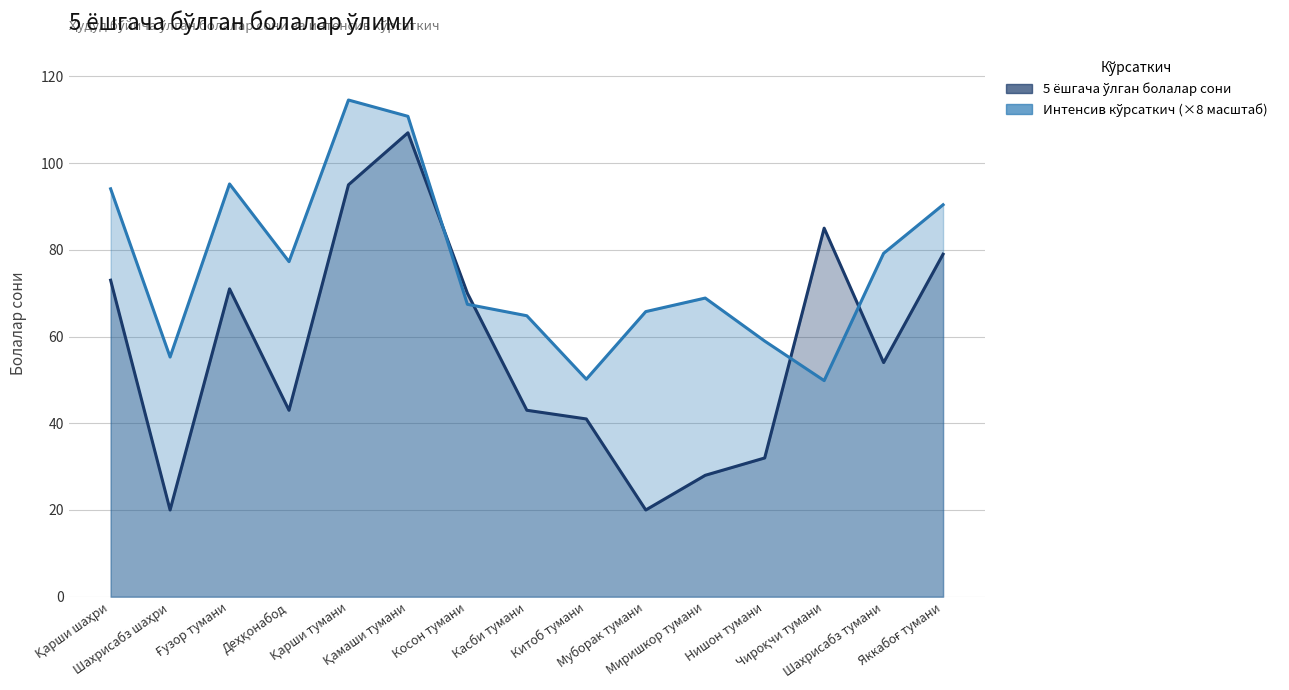

What is the average value of the 5 ёшгача ўлган болалар сони series?

57.4